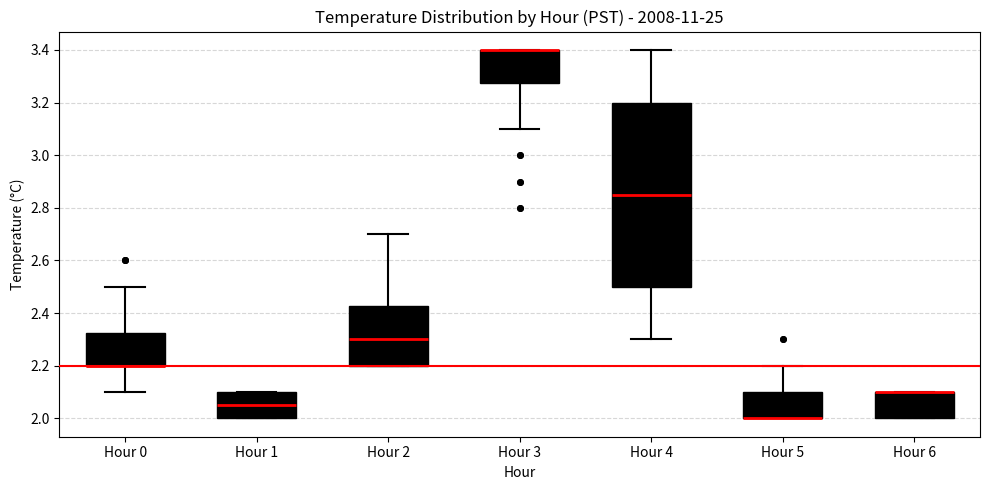

Reading left to right, read every box against the y-axis: the position of its median line, the range the box covers, and the ends of its whiskers. The values are not printed on the chart, so give them approximately, as read against the axis.

Hour 0: median 2.20 (drawn on the box's lower edge), box 2.20 to 2.32, whiskers 2.10 to 2.50
Hour 1: median 2.06, box 2.00 to 2.10, whiskers 2.00 to 2.10
Hour 2: median 2.30, box 2.20 to 2.42, whiskers 2.20 to 2.70
Hour 3: median 3.40 (drawn on the box's upper edge), box 3.28 to 3.40, whiskers 3.10 to 3.40
Hour 4: median 2.86, box 2.50 to 3.20, whiskers 2.30 to 3.40
Hour 5: median 2.00 (drawn on the box's lower edge), box 2.00 to 2.10, whiskers 2.00 to 2.20
Hour 6: median 2.10 (drawn on the box's upper edge), box 2.00 to 2.10, whiskers 2.00 to 2.10